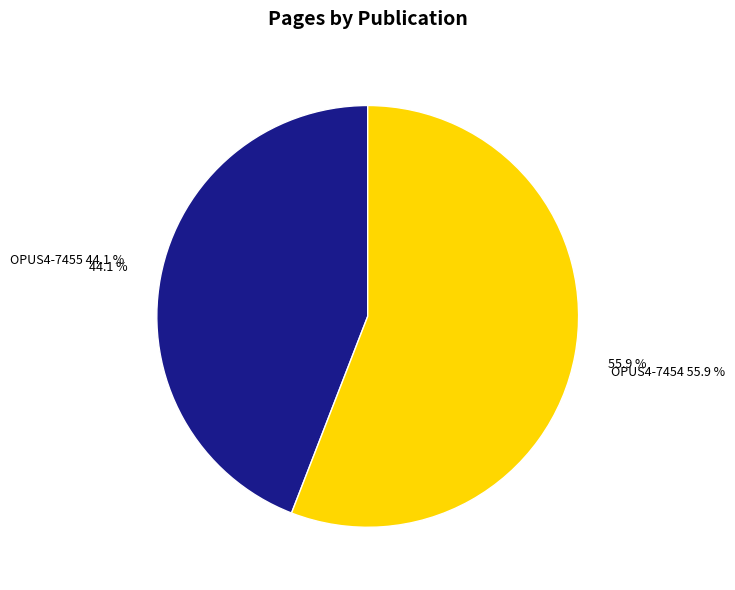

What percentage is NOT represented by OPUS4-7454?

44.1%